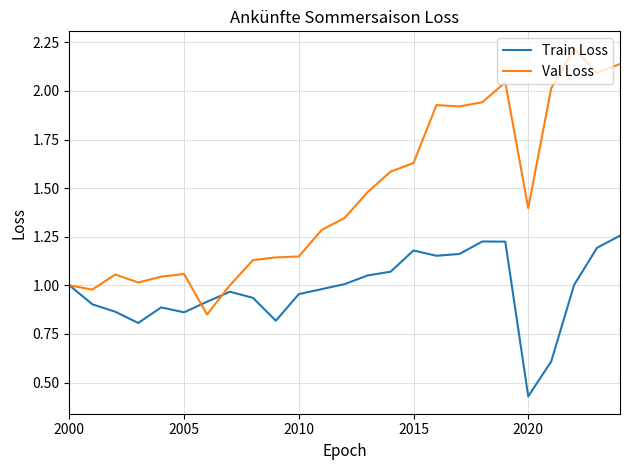

What is the greatest value displayed?

2.2